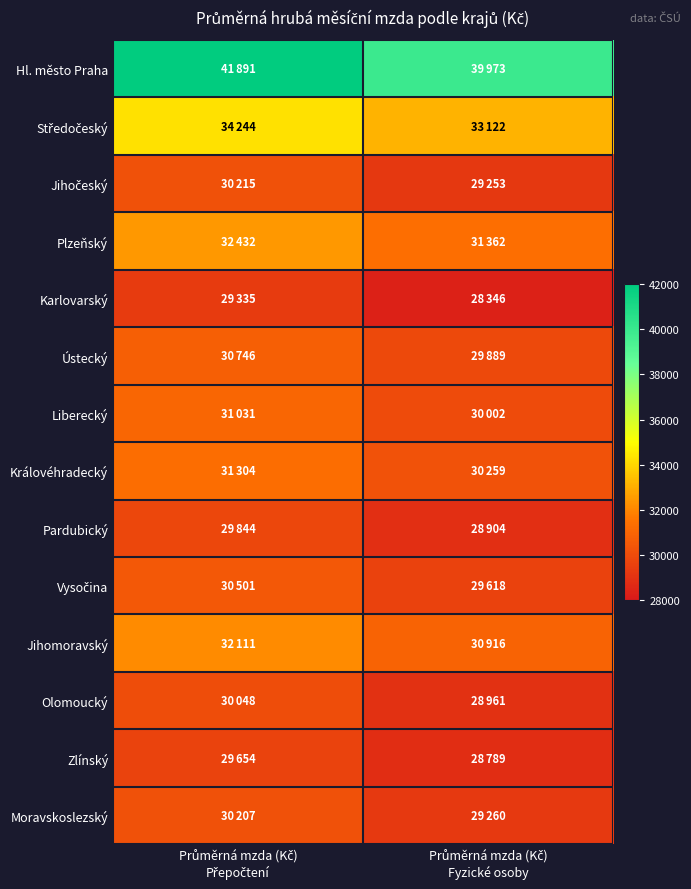

Which series changed the most between Průměrná mzda (Kč) Přepočtení and Průměrná mzda (Kč) Fyzické osoby?

Hl. město Praha